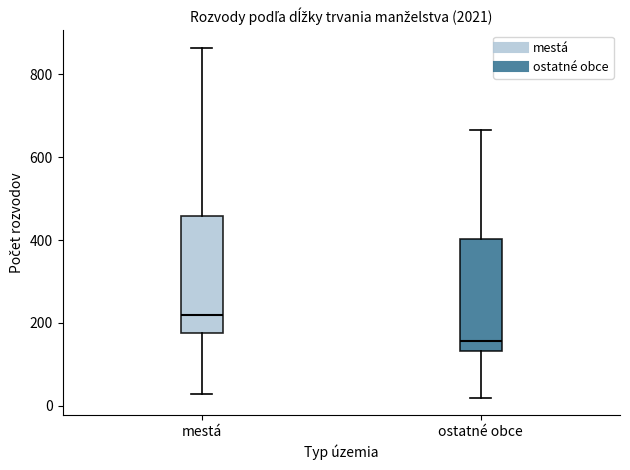

Reading left to right, read every box against the y-axis: the position of its median line, the range the box covers, and the ends of its whiskers. The values are not printed on the chart, so give them approximately, as read against the axis.

mestá: median 220, box 180 to 460, whiskers 20 to 860
ostatné obce: median 160, box 140 to 400, whiskers 20 to 660